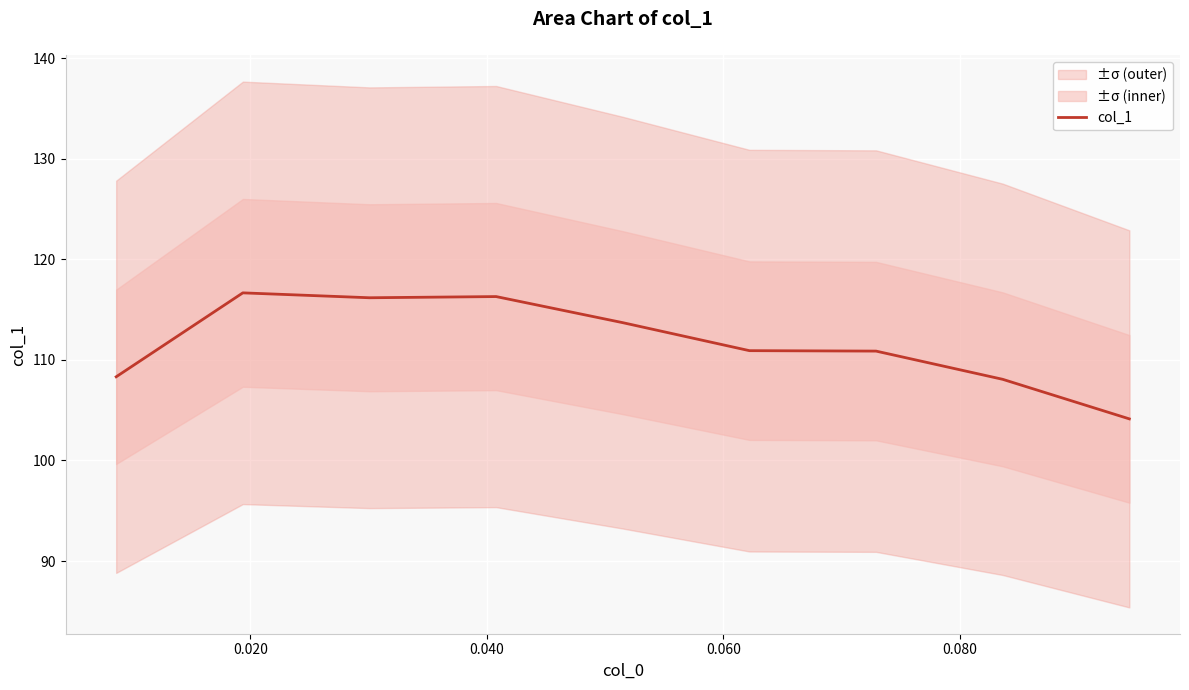

Reading left to right, list all the values displayed in this chart.

108.3	116.7	116.2	116.3	113.7	110.9	110.9	108.1	104.1